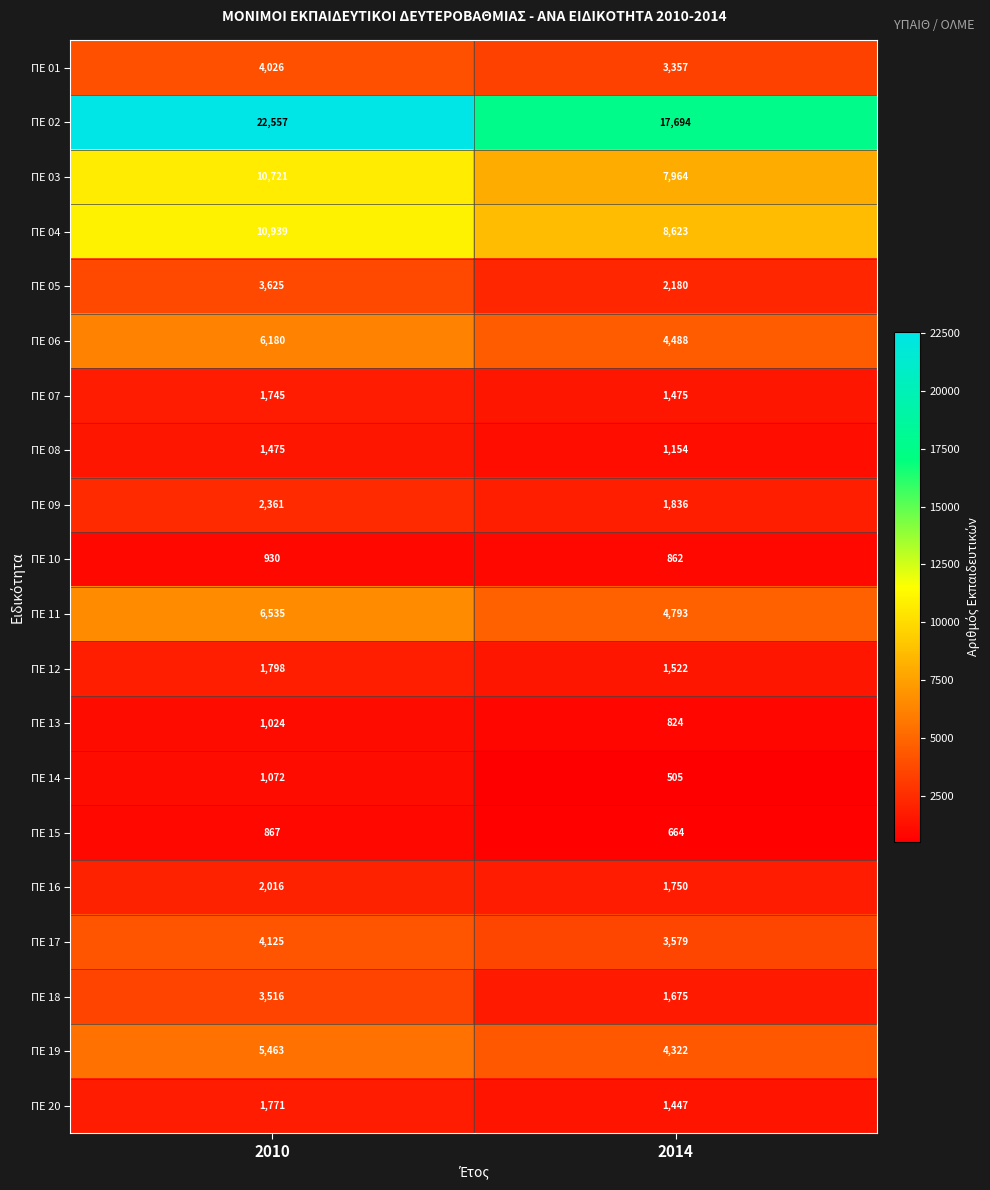

The value of ΠΕ 11 at 2010 is 11755. True or false?

False